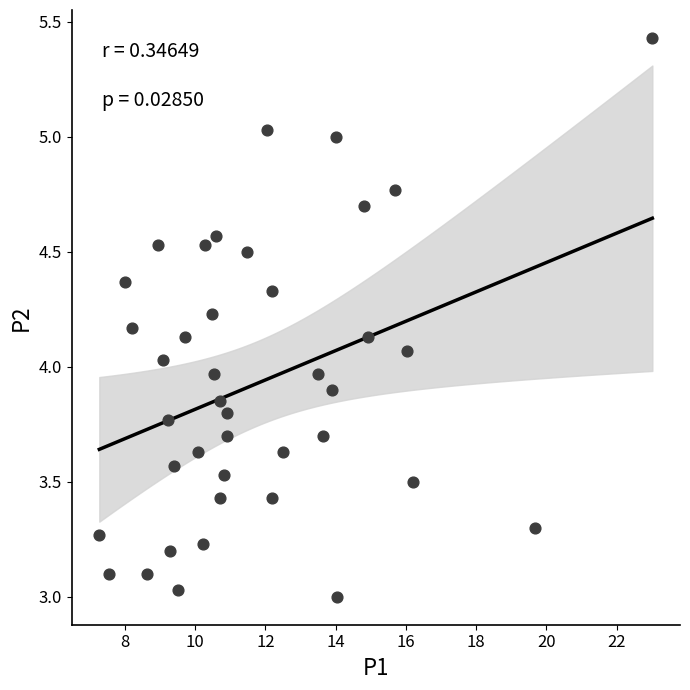

What is the range of Y values (max minus min)?

2.4